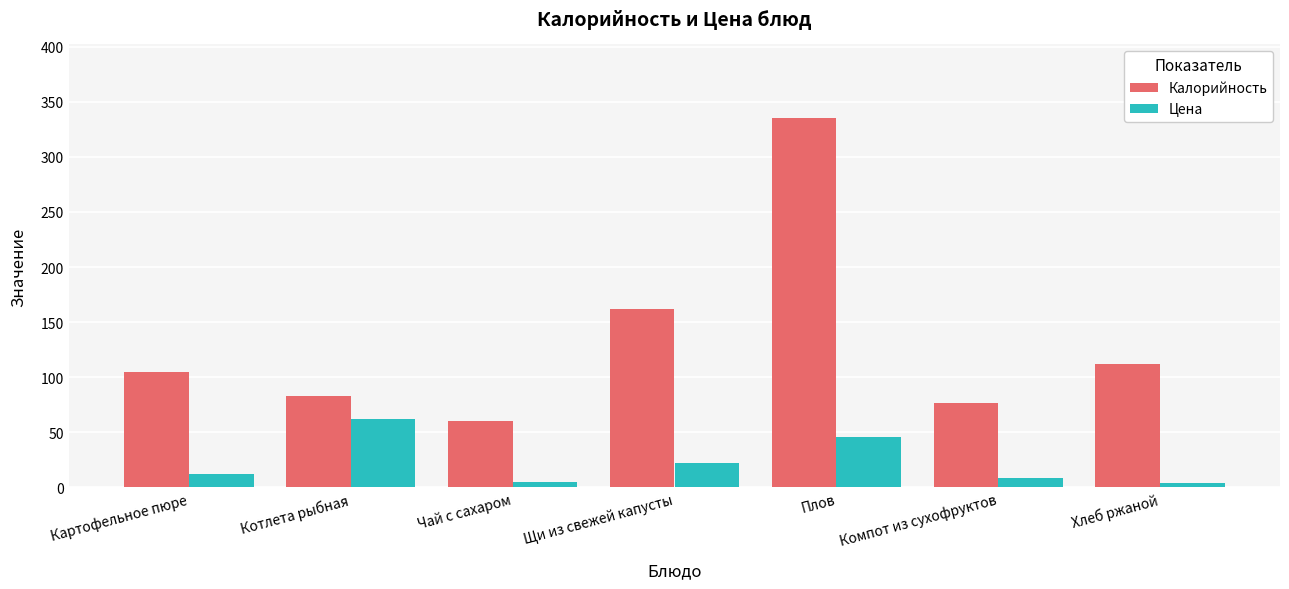

What is the difference between the Калорийность values at Чай с сахаром and Картофельное пюре?

45.0